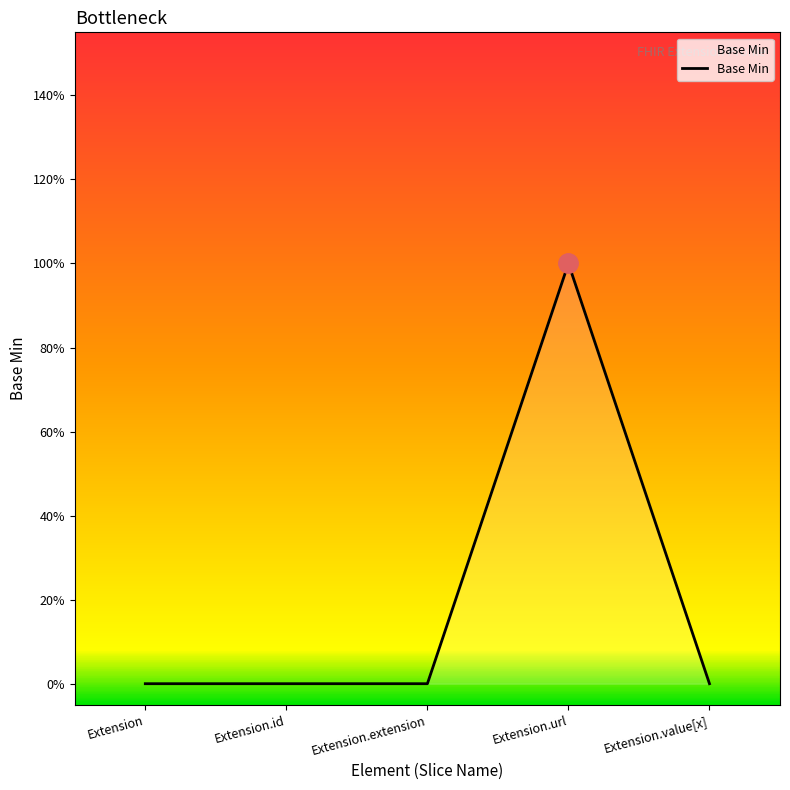

Which category has the highest value across all series?

Extension.url